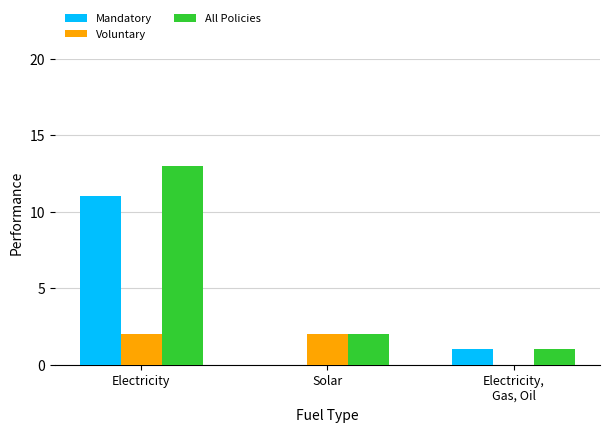

How many distinct data groups are displayed?

3